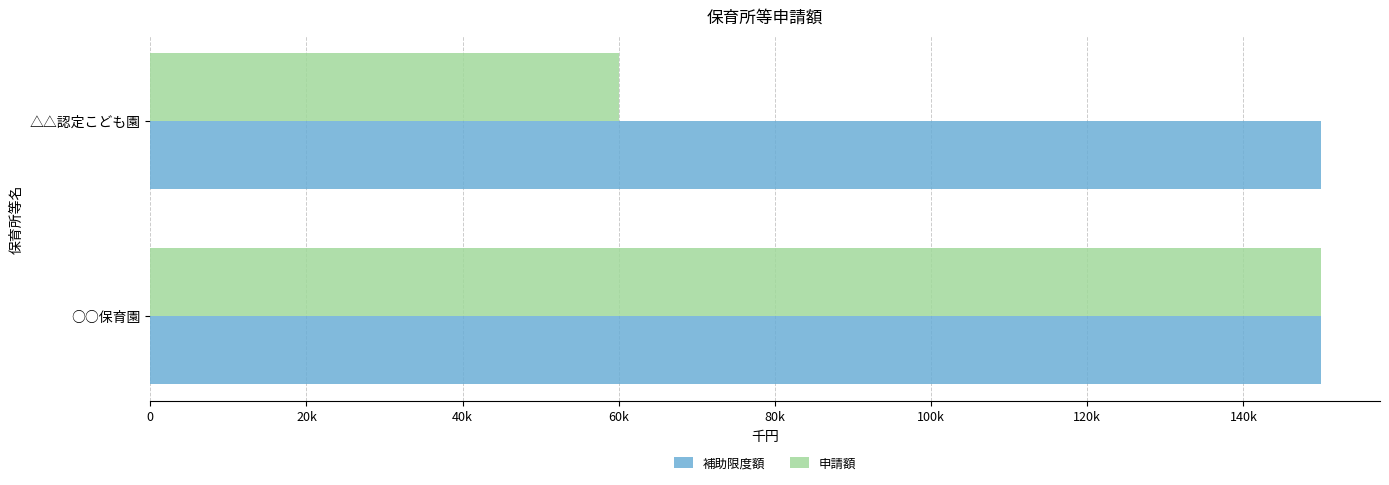

What are all the series names shown in the legend?

補助限度額, 申請額